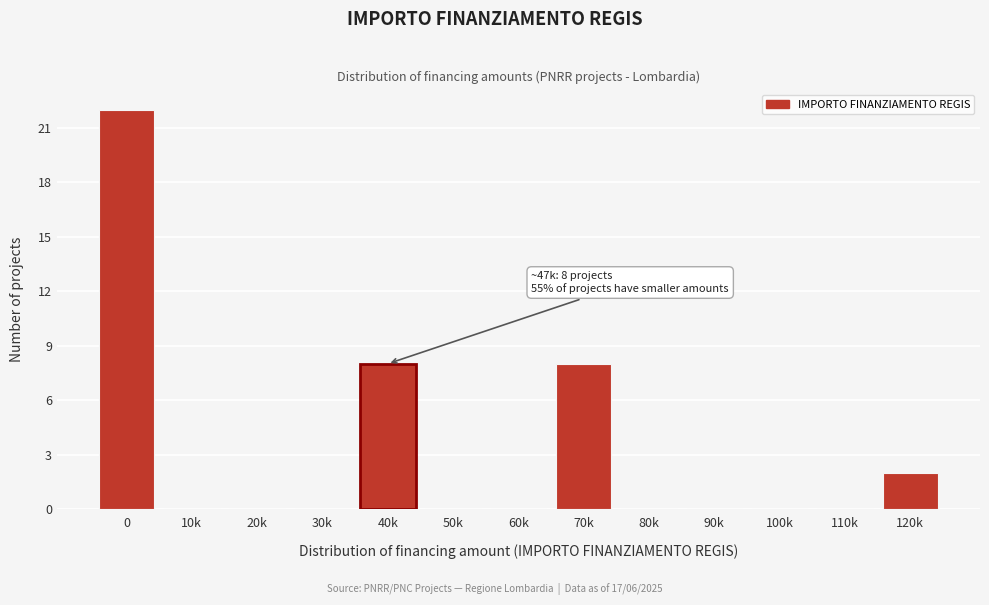

Reading left to right, list all the values displayed in this chart.

0=22	10k=0	20k=0	30k=0	40k=8	50k=0	60k=0	70k=8	80k=0	90k=0	100k=0	110k=0	120k=2